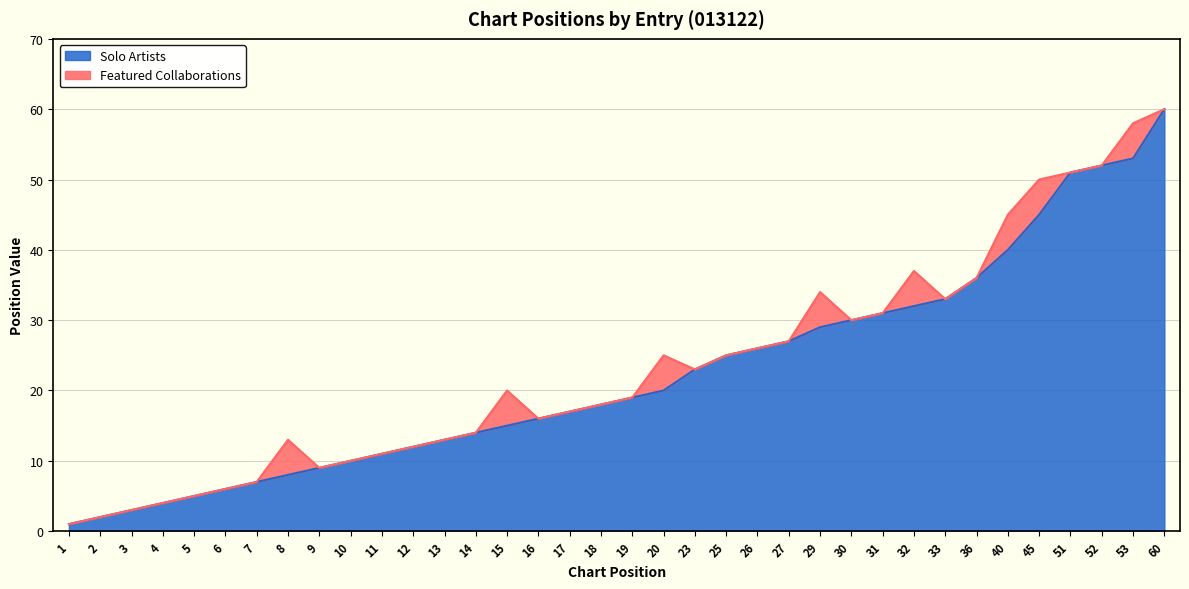

True or false: there are more than 0 points higher than both neighbors.

False